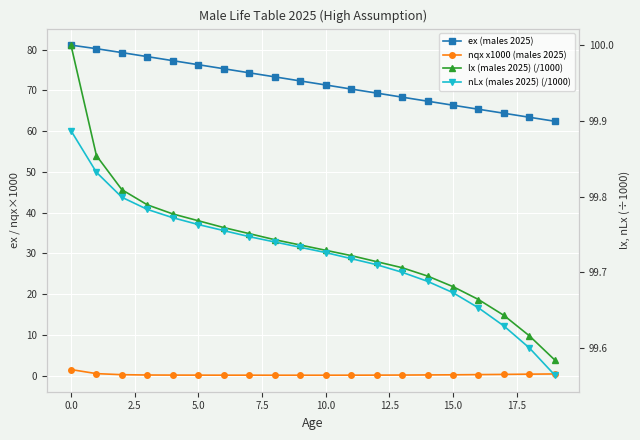

How many lines are shown in the chart?

4